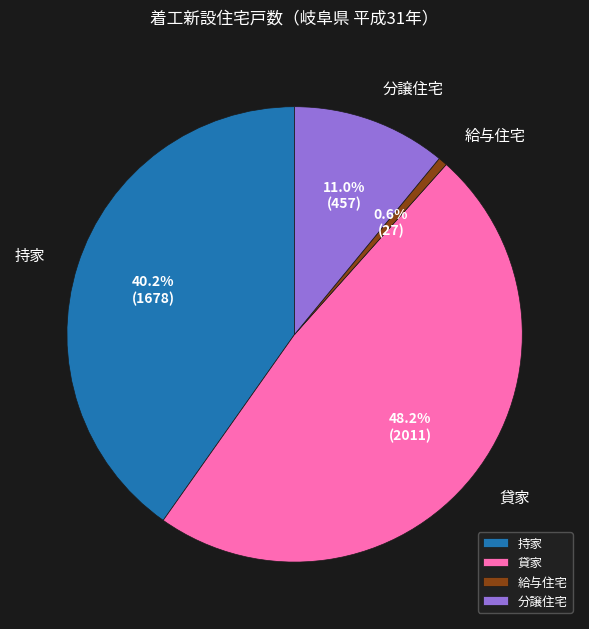

What is the smallest slice in the pie chart?

給与住宅